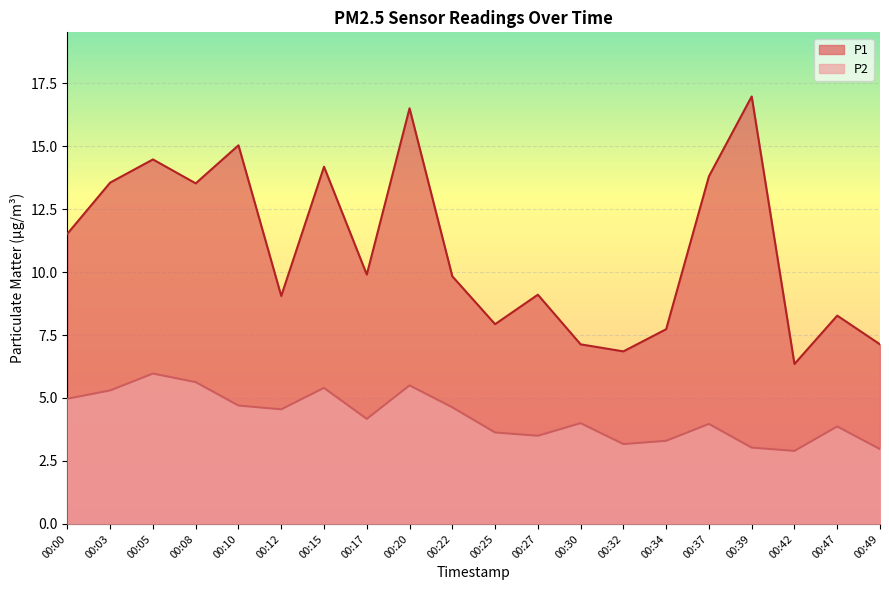

In P1, how many points are lower than both neighbors (excluding endpoints)?

6